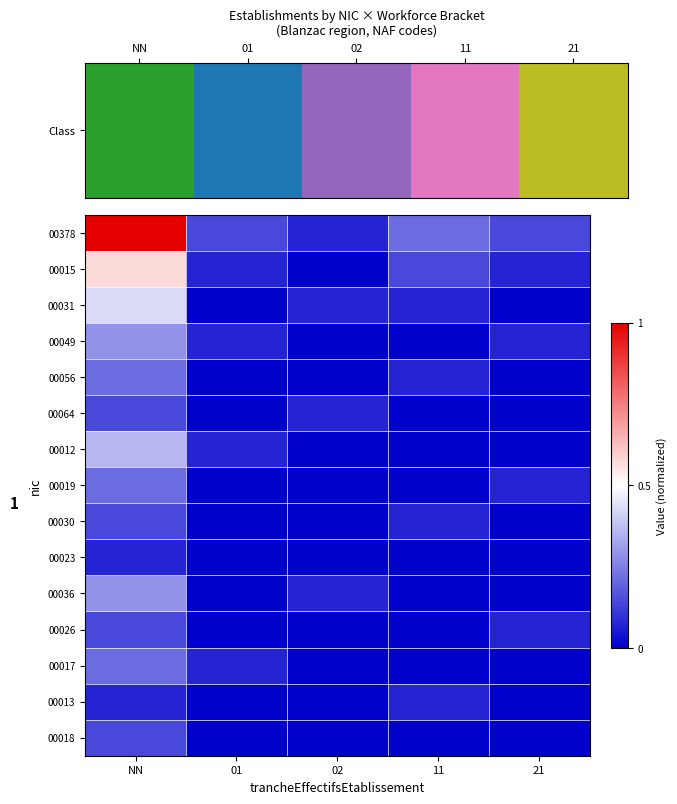

How many data points does each series have?

5